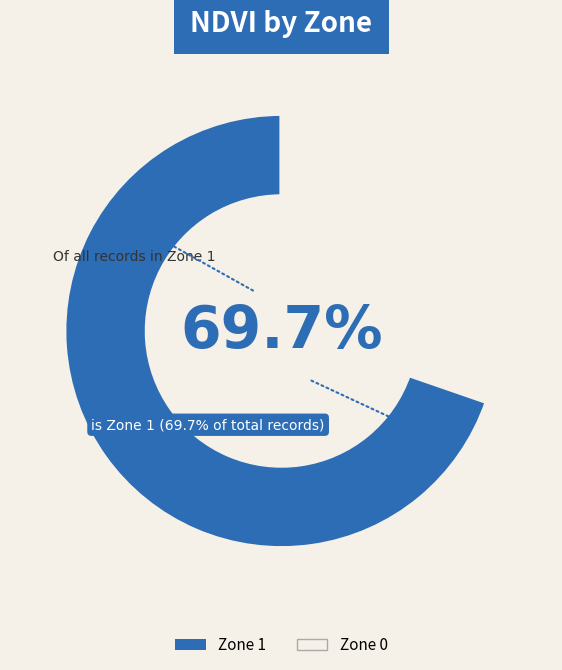

To the nearest percent, what is the difference between the largest and smallest slice percentages?

39%